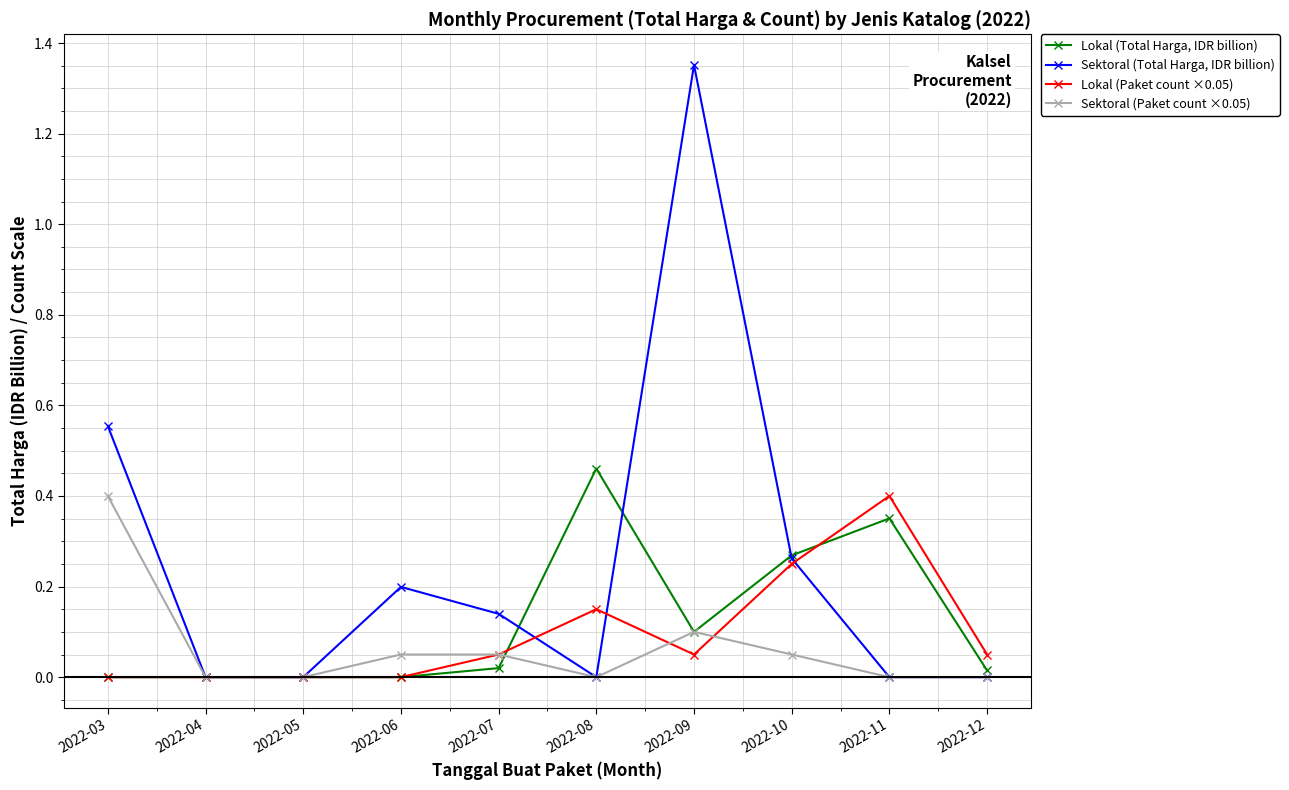

After their last crossing, which series has the higher values: Lokal (Total Harga, IDR billion) or Sektoral (Paket count ×0.05)?

Lokal (Total Harga, IDR billion)